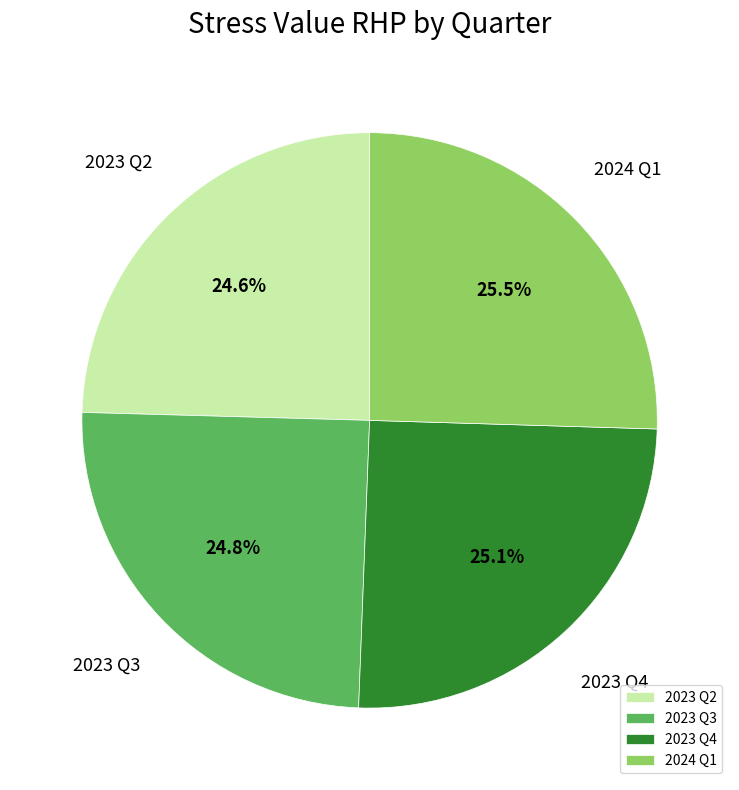

Approximately how many times larger is the value at 2023 Q4 compared to 2023 Q3?

1.0